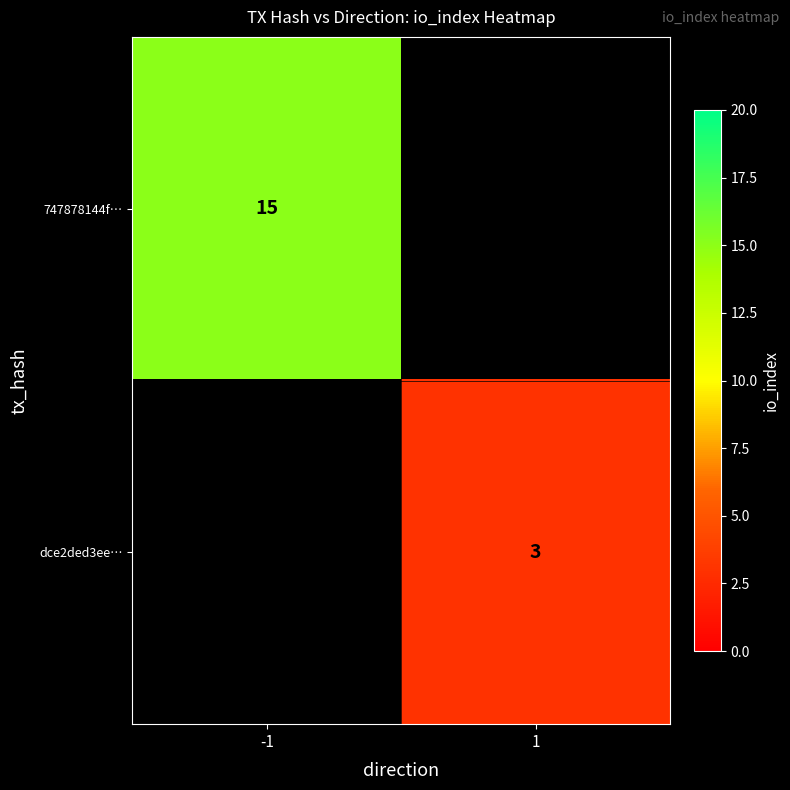

The dce2ded3ee… series shows 1 at 1. True or false?

False